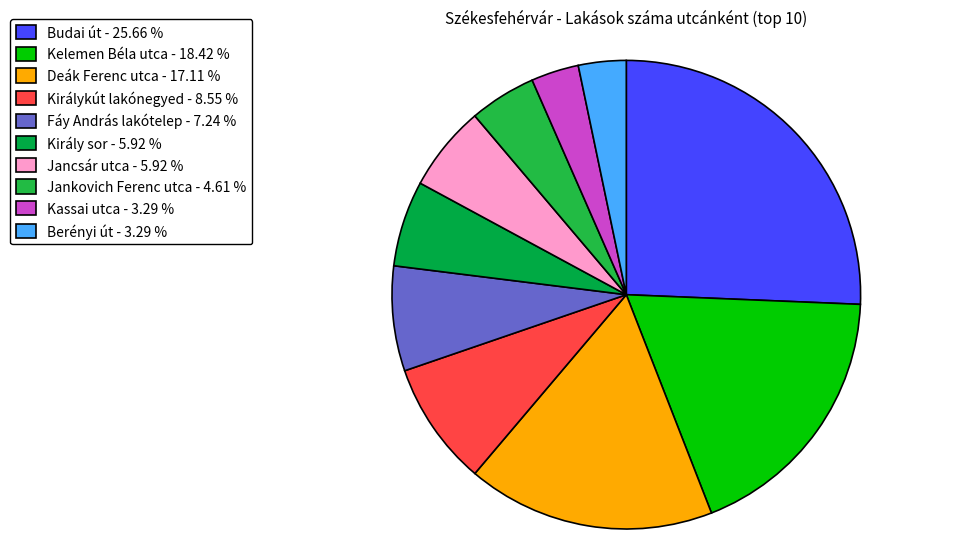

What is the ratio of the value at Deák Ferenc utca to the value at Király sor?

2.9